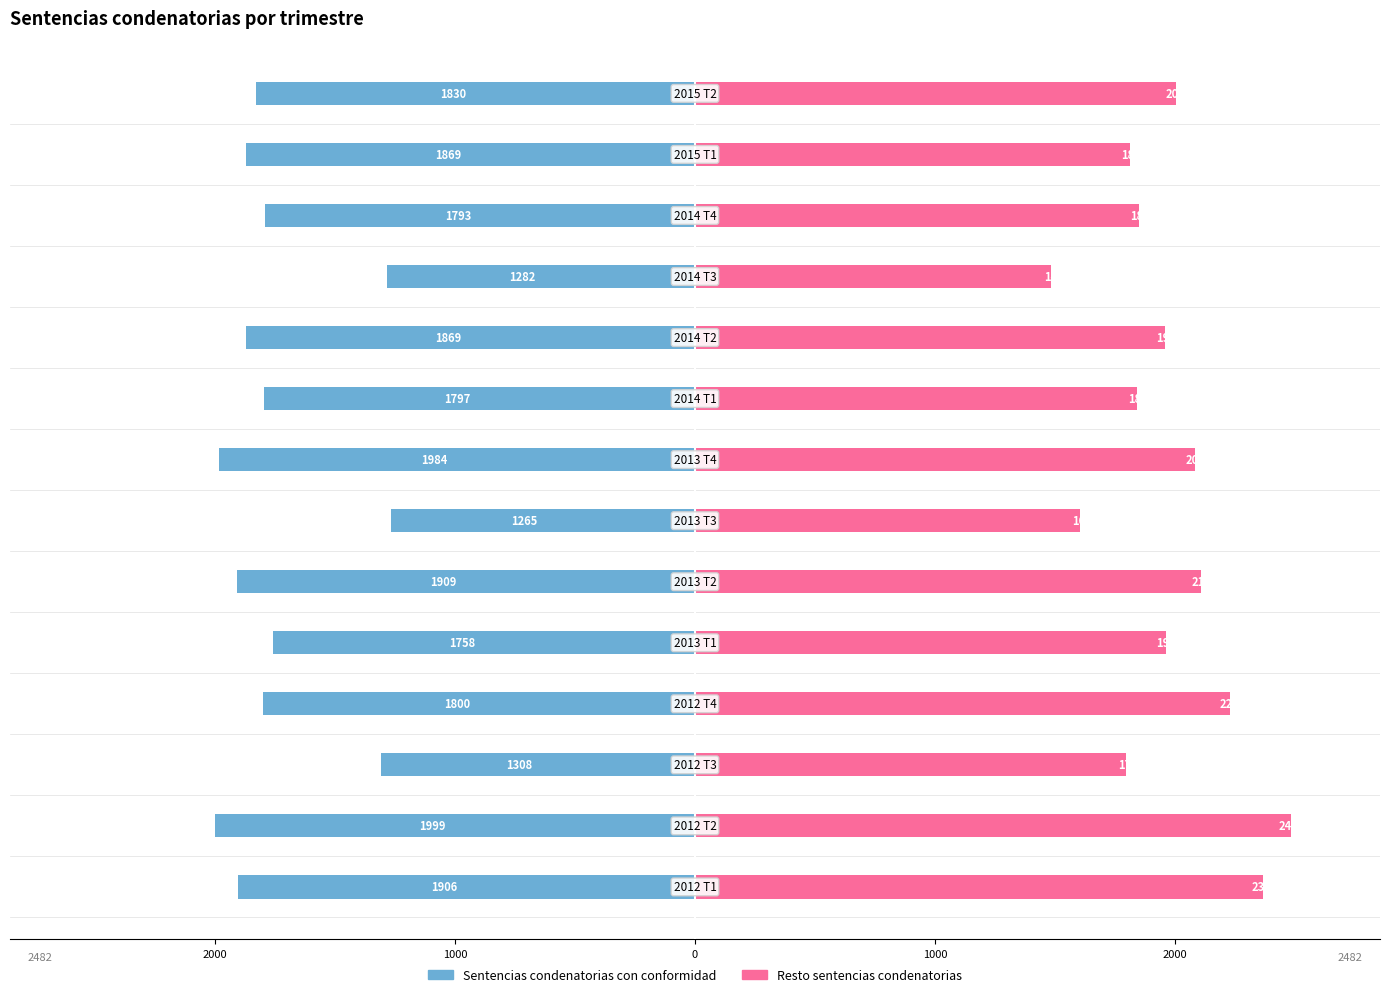

The value of Sentencias condenatorias con conformidad at 1000 is -2688. True or false?

False